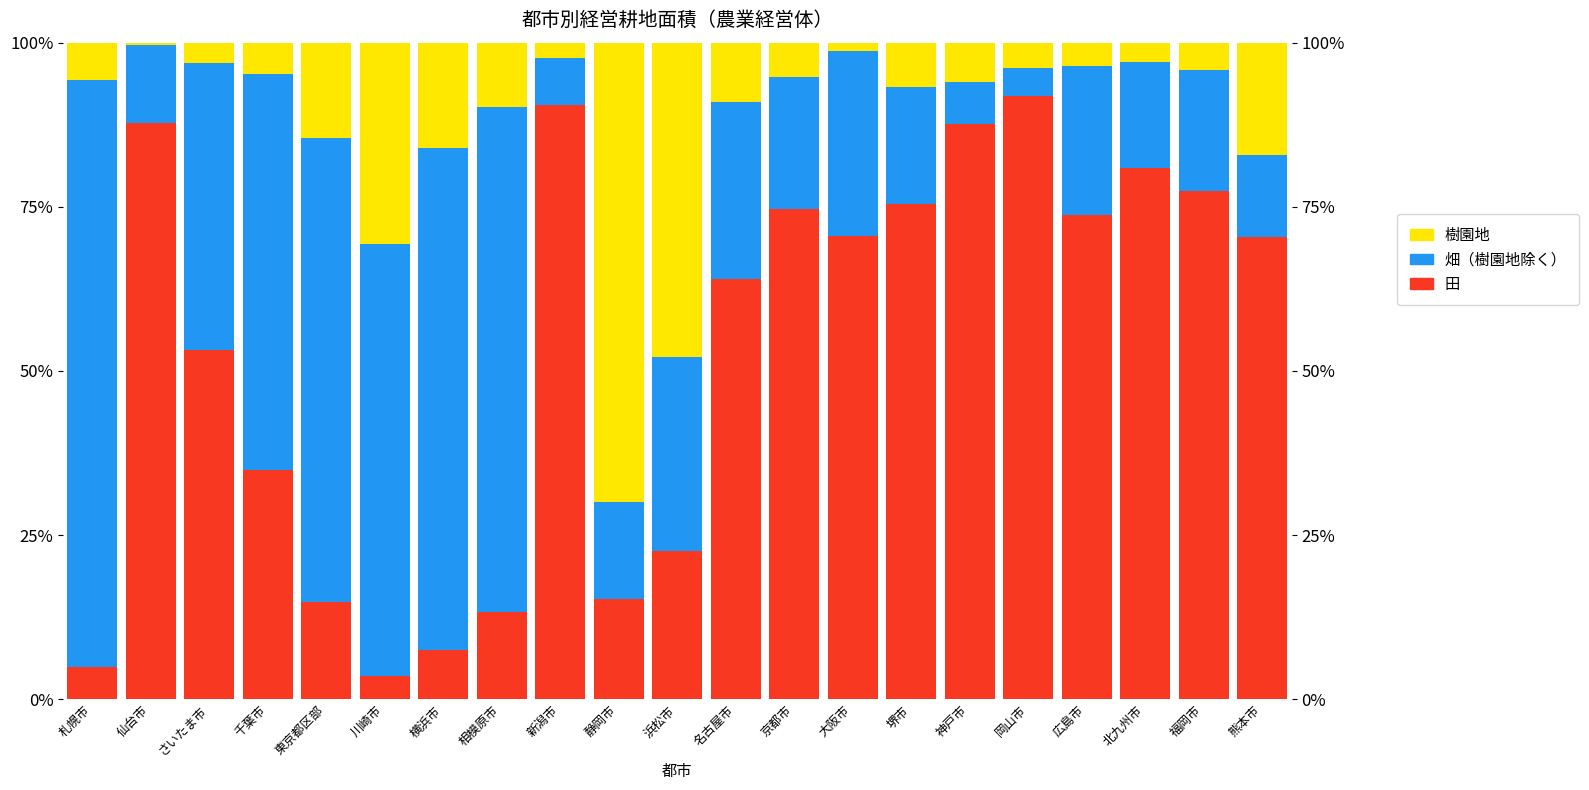

What is the sum of all 田 values?

1114.8